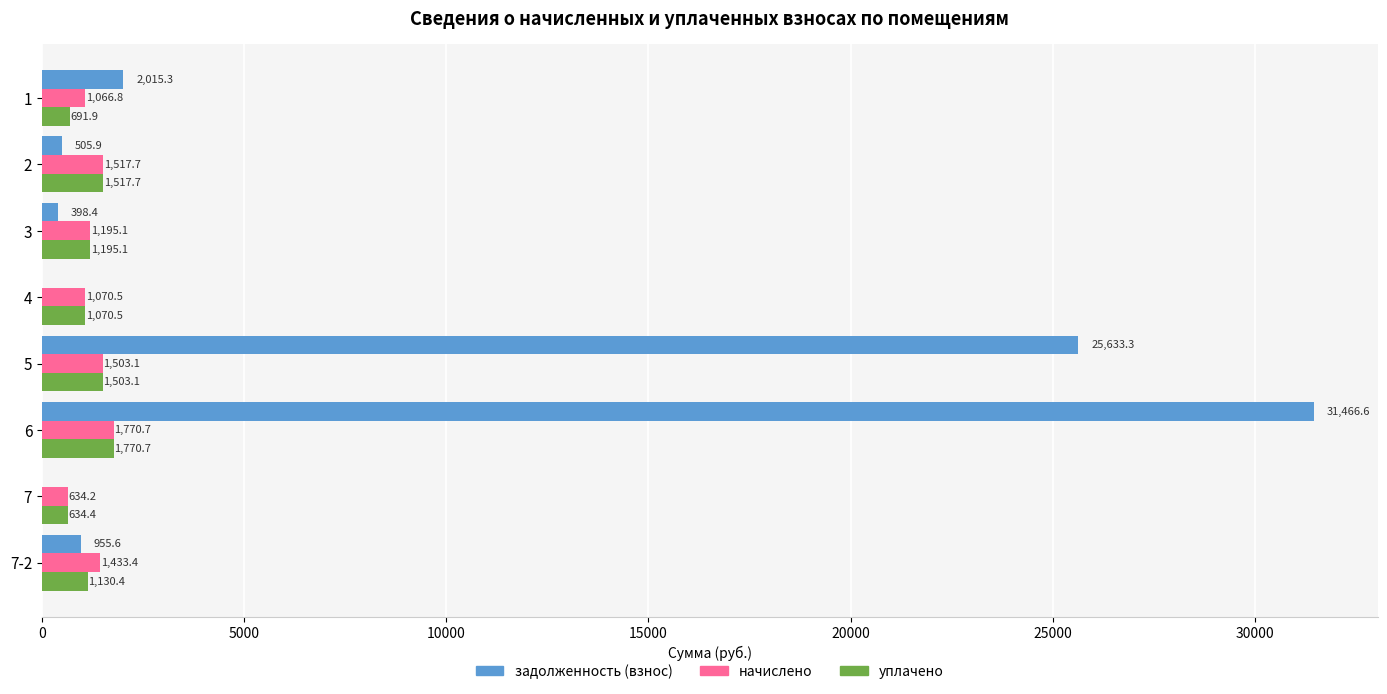

The value of задолженность (взнос) at 1 is 2015.3. True or false?

True